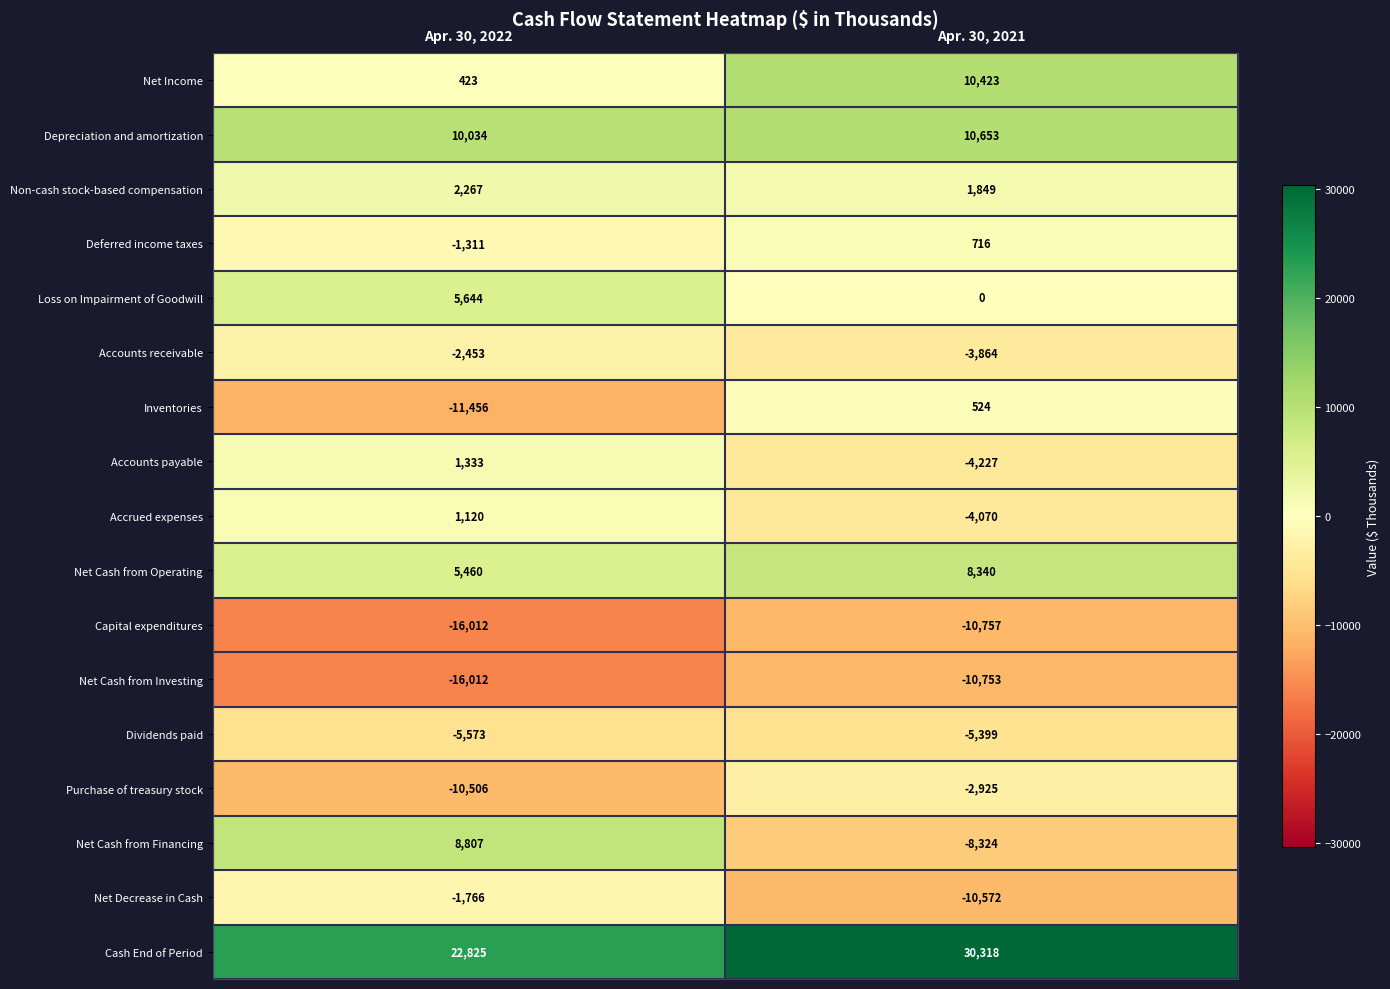

Is the value of Capital expenditures at Apr. 30, 2022 greater than the value of Net Cash from Investing at Apr. 30, 2021?

No